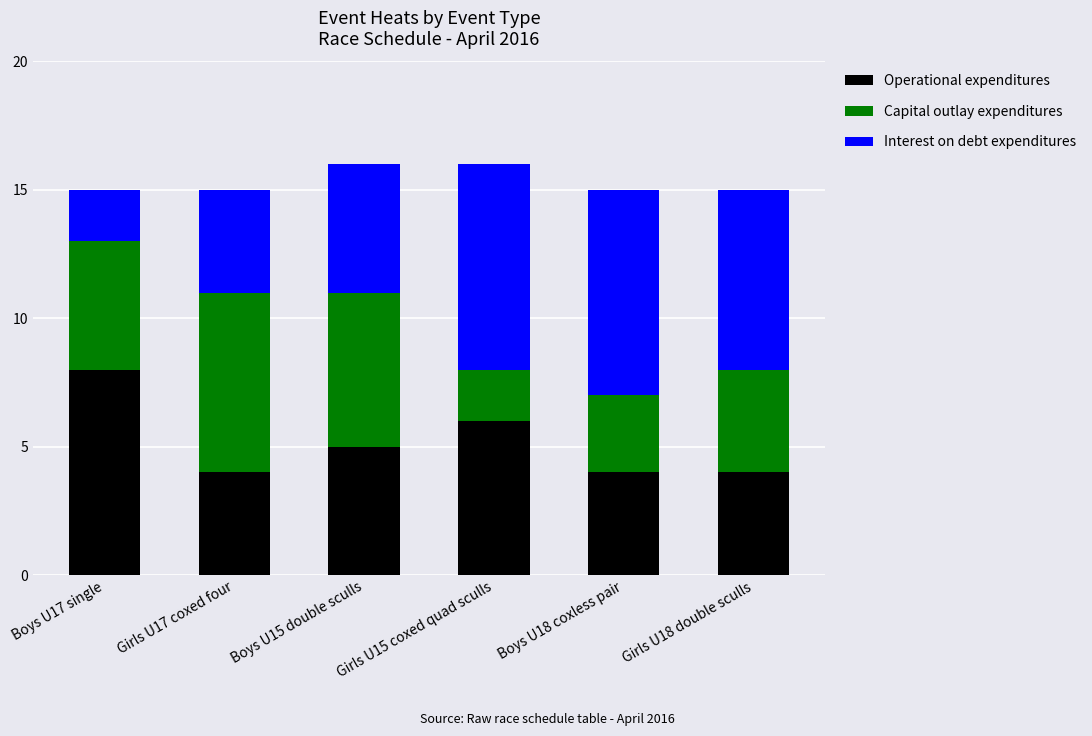

How many bars are there in total?

6